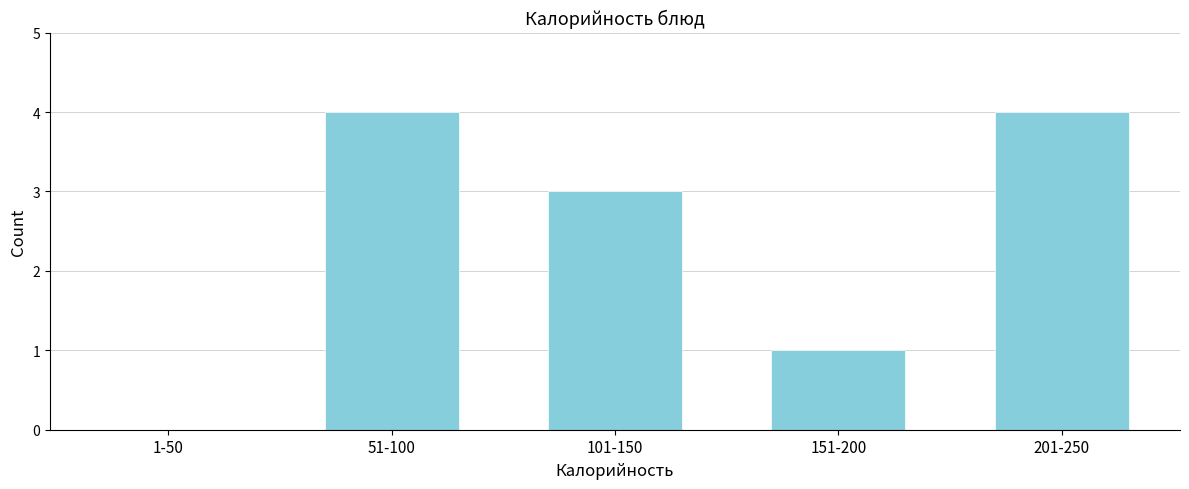

Reading right to left, transcribe all the data shown in this chart.

201-250=4	151-200=1	101-150=3	51-100=4	1-50=0